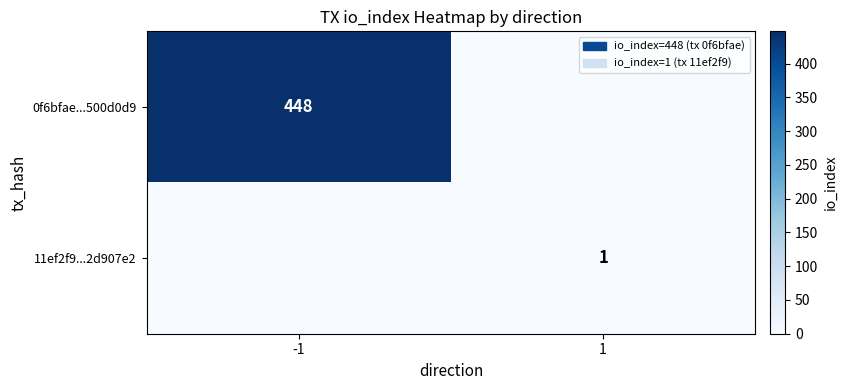

The value of 11ef2f9...2d907e2 at 1 is 1. True or false?

True